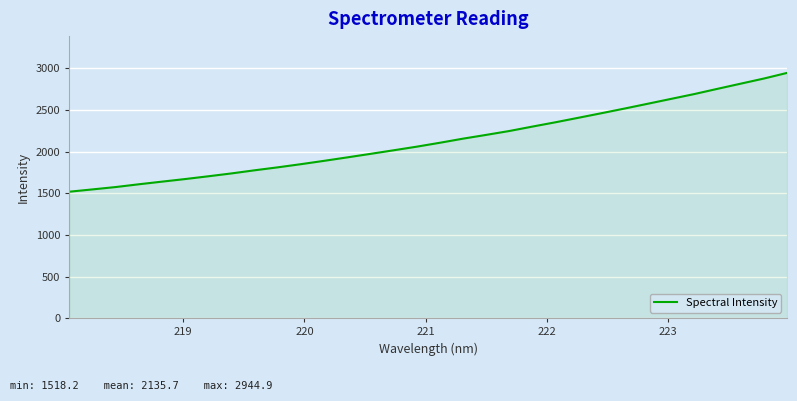

What is the difference between the maximum and minimum values?

1426.7